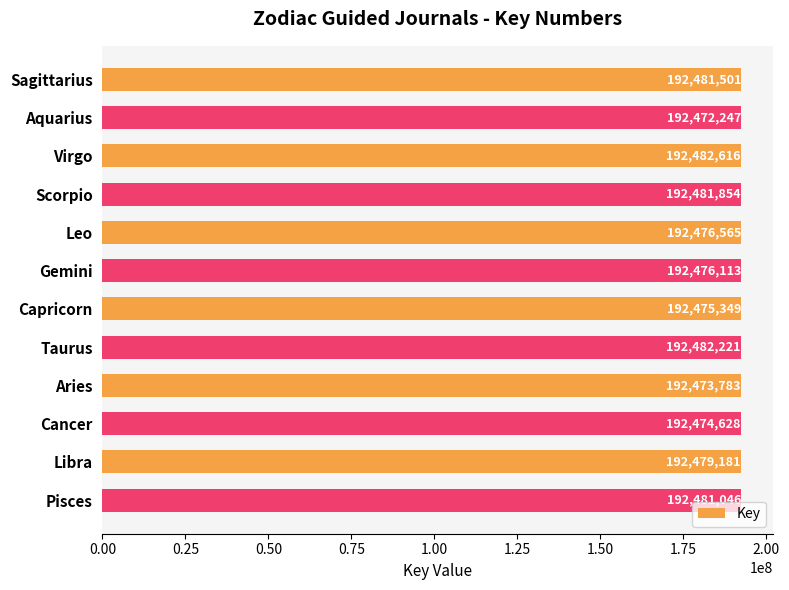

Which category has the highest value across all series?

Virgo